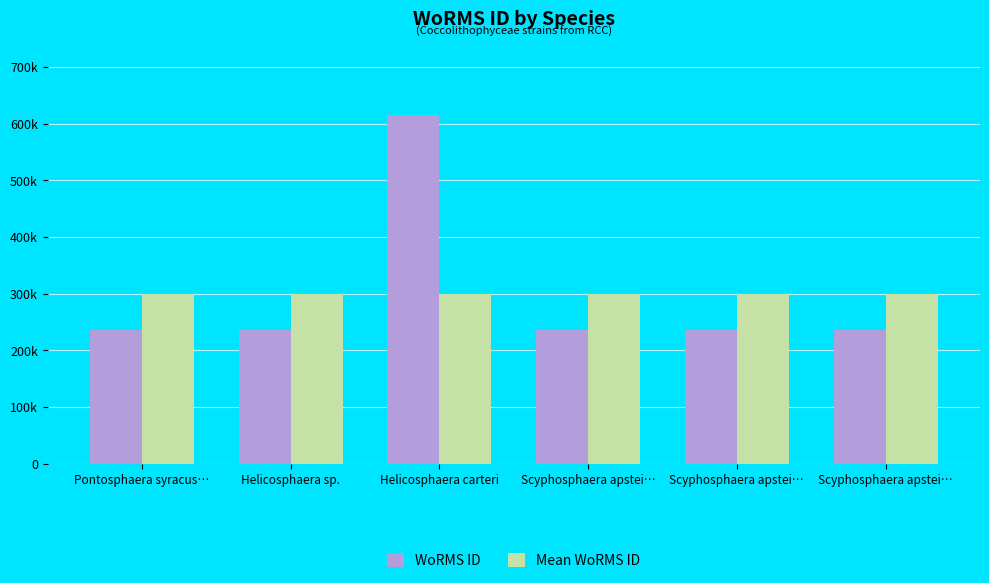

Rank the series at Helicosphaera sp. from lowest to highest value.

WoRMS ID, Mean WoRMS ID